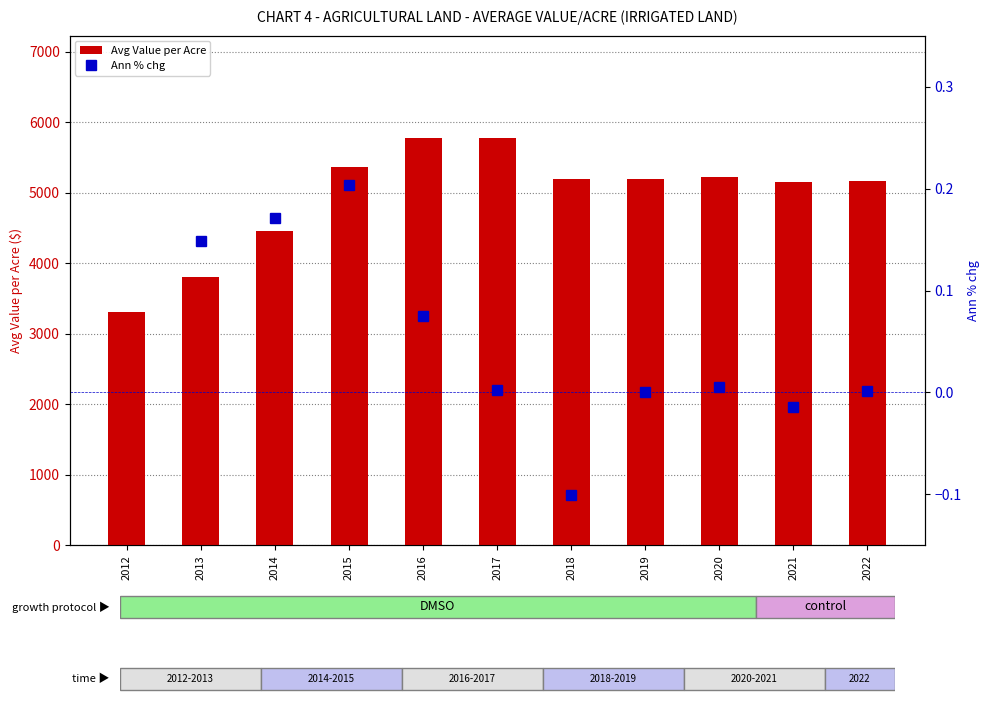

What is the difference between the second highest and minimum values?

2456.2